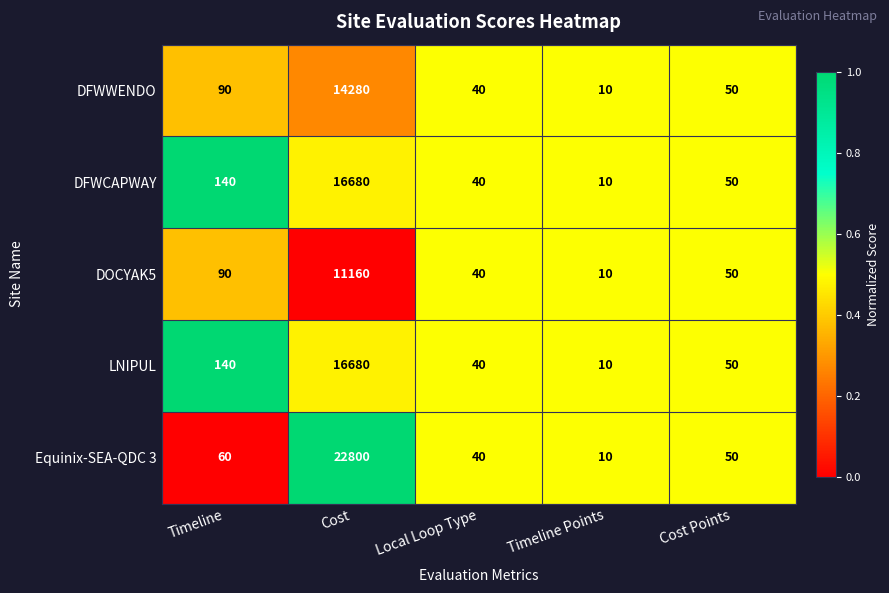

What is the difference between the DFWCAPWAY values at Timeline and Cost Points?

90